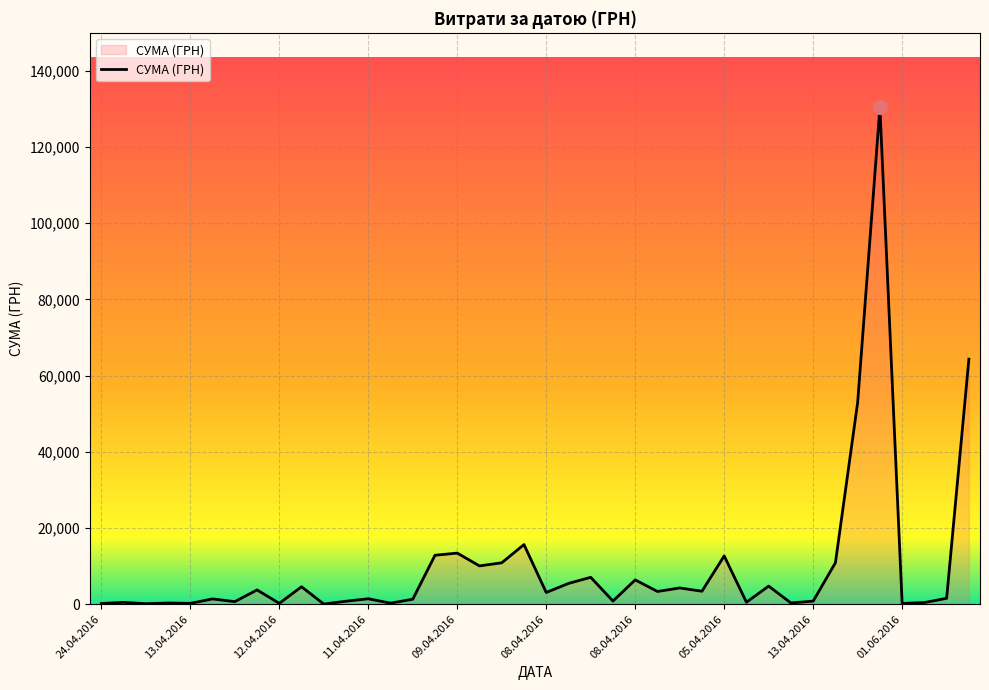

True or false: the data has more than 2 interior local peaks.

True